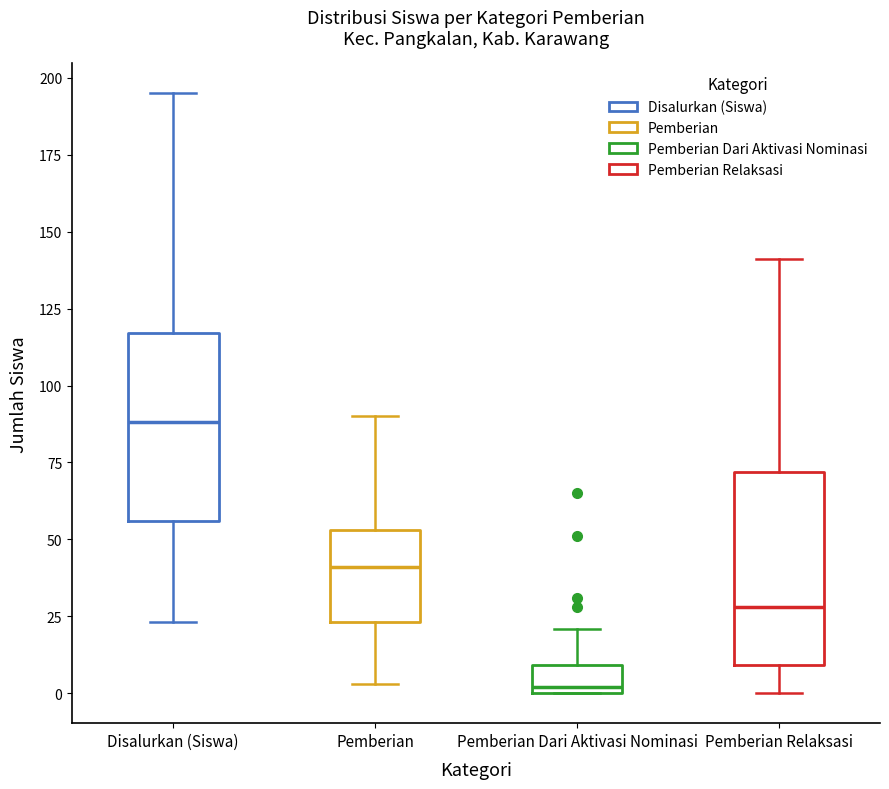

Which box has the lowest median line?

Pemberian Dari Aktivasi Nominasi